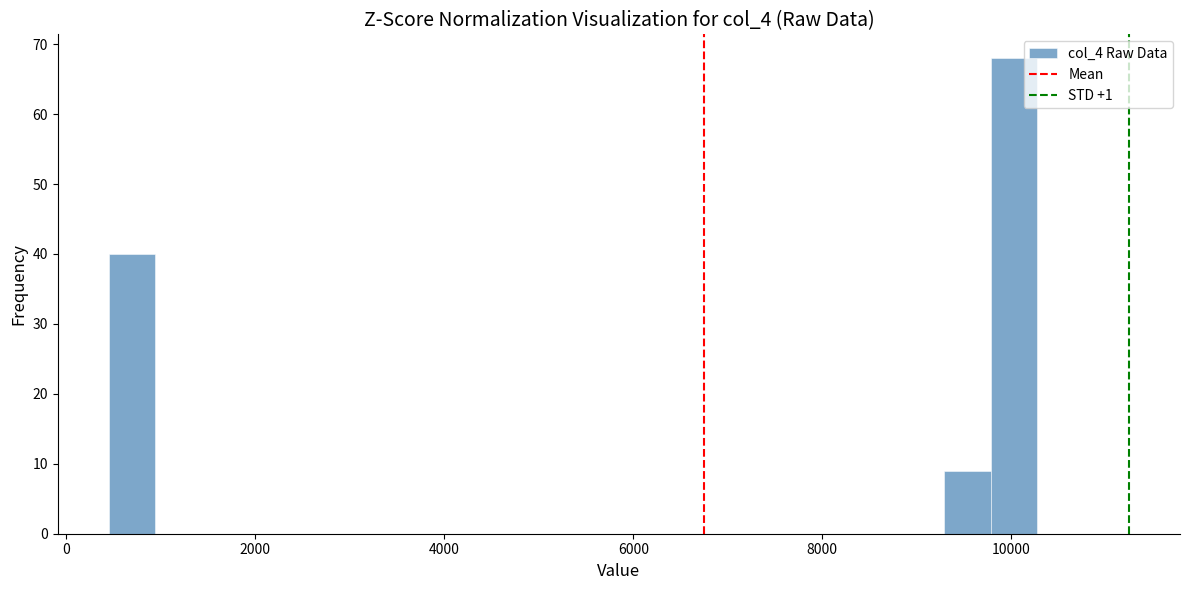

Read against the x-axis, roughly where is the centre of the tallest bar?

10000